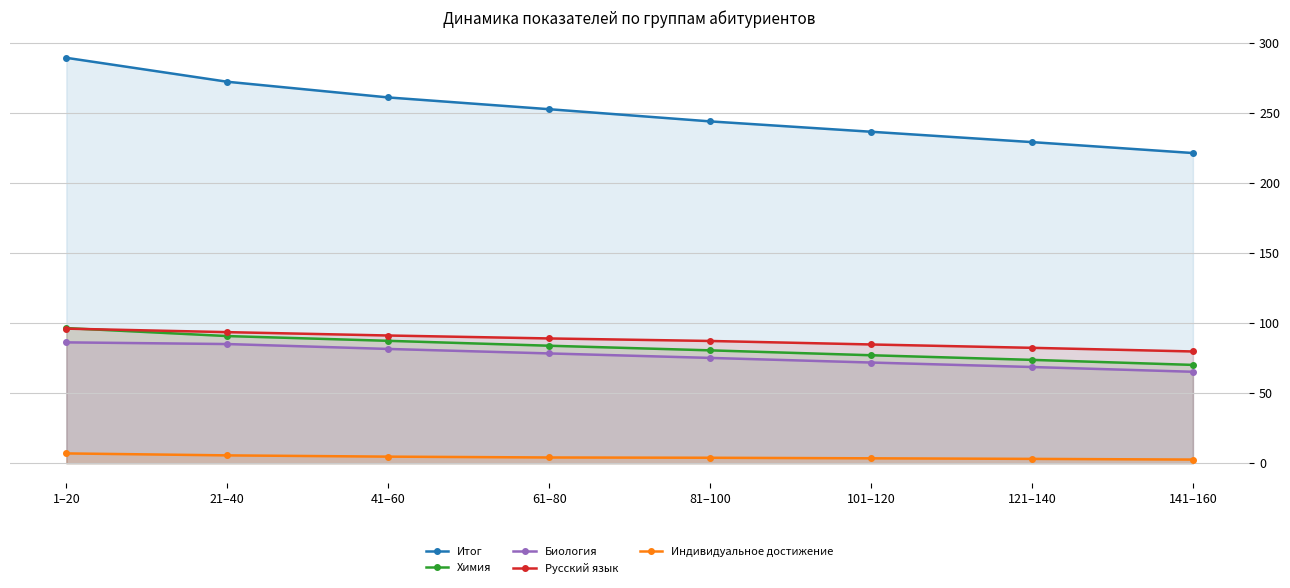

At which label does Русский язык first exceed 89?

1–20